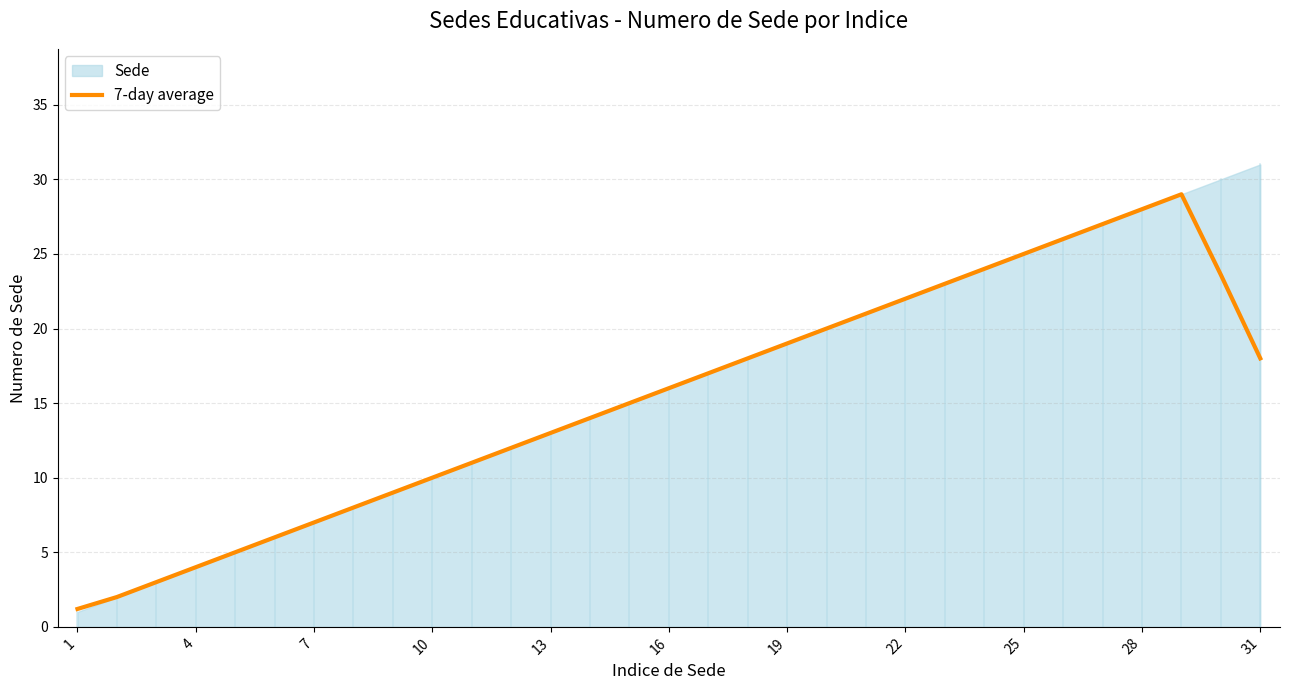

The 7-day average series shows 16.0 at 16. True or false?

True